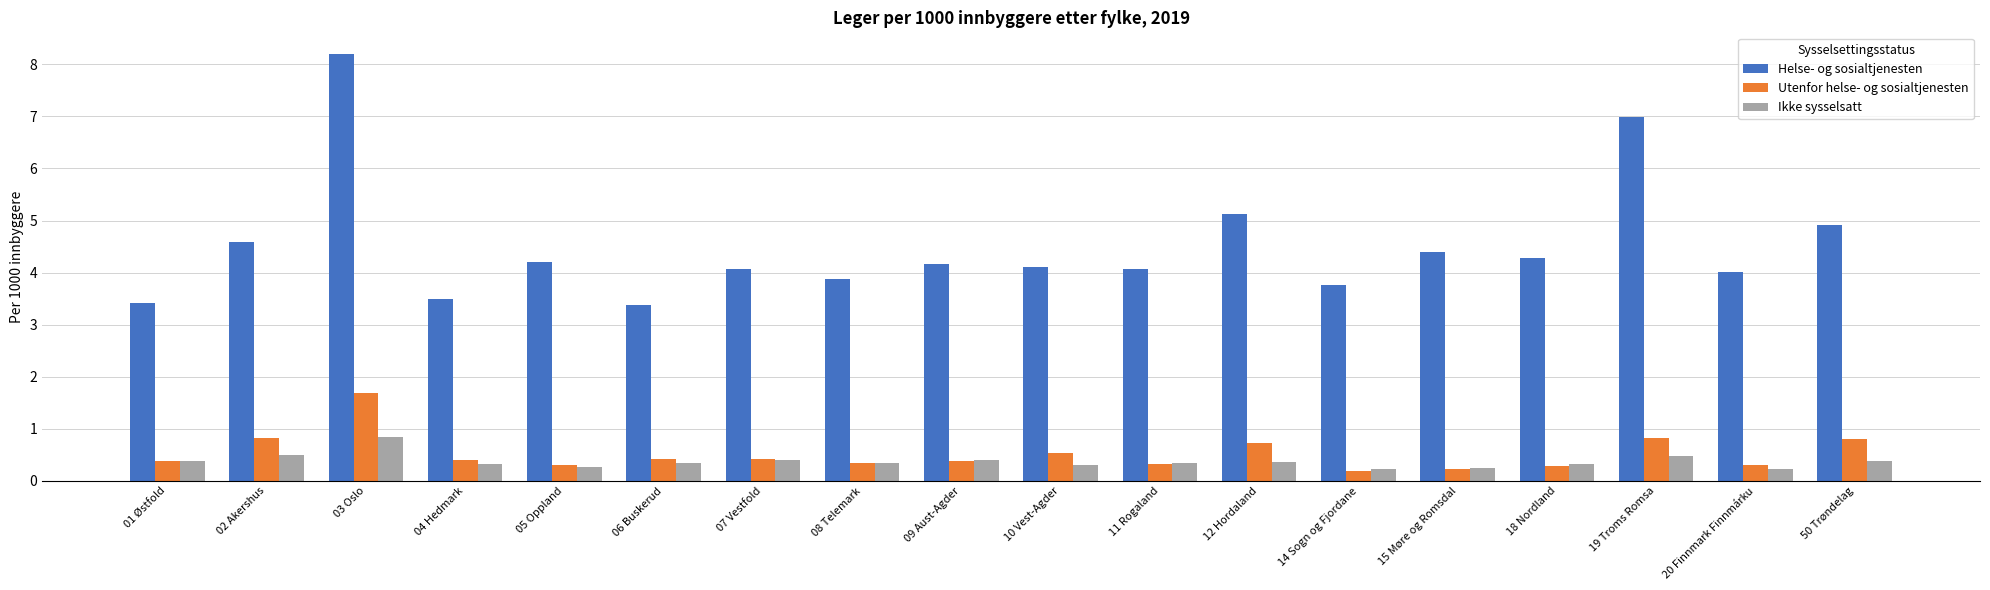

What is the label of the 9th bar from the left?

09 Aust-Agder